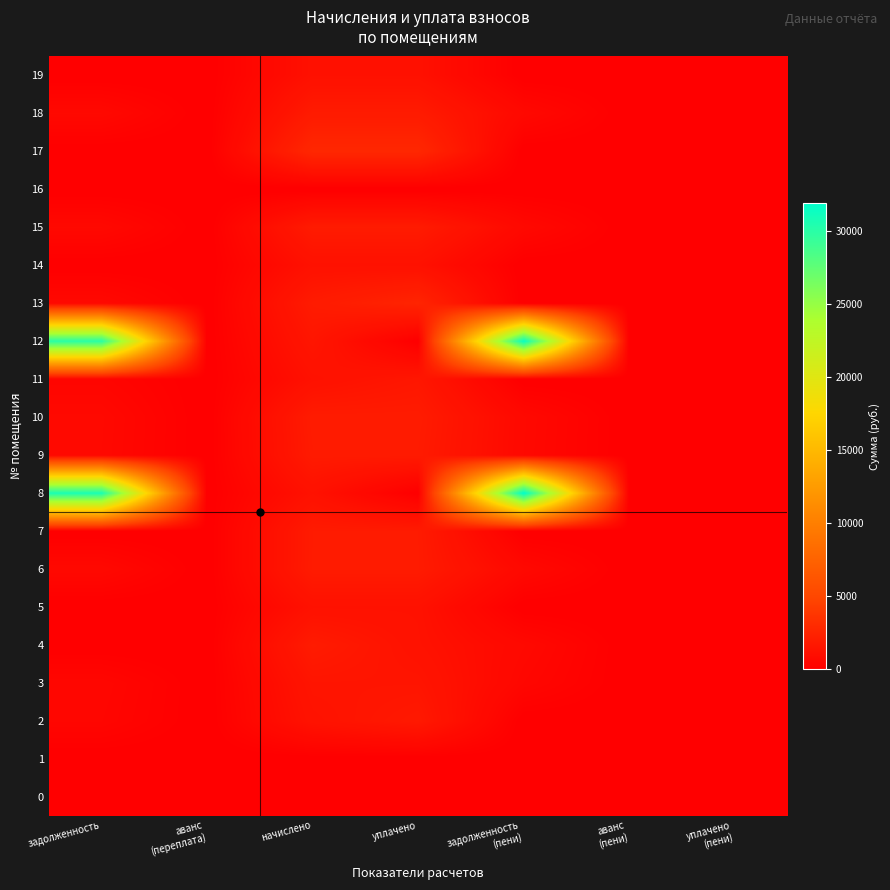

How many data points does each series have?

7